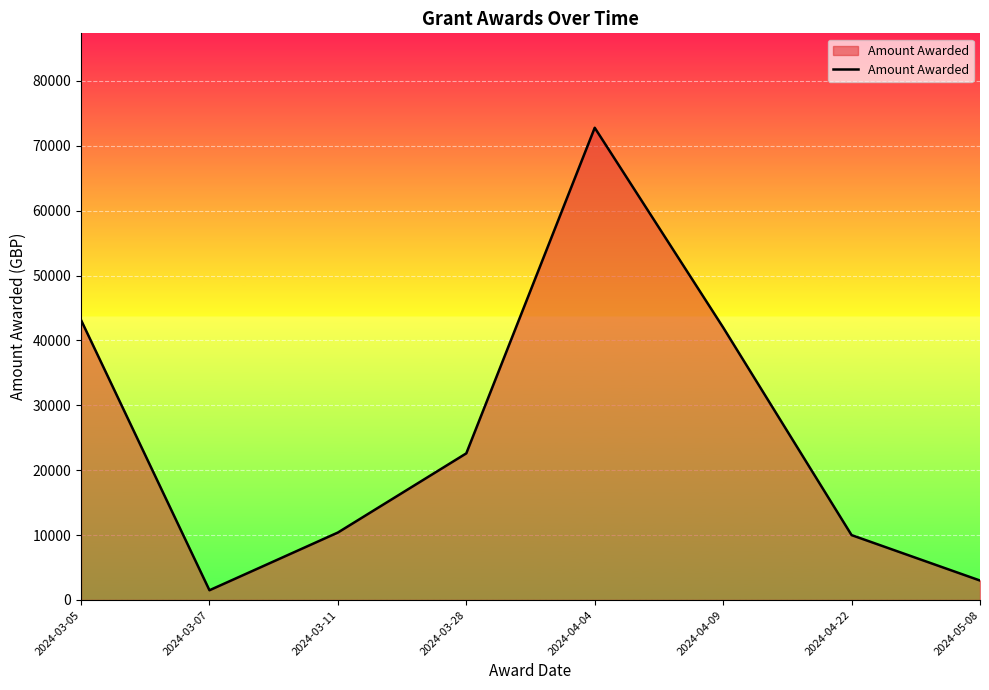

How many distinct data groups are displayed?

1